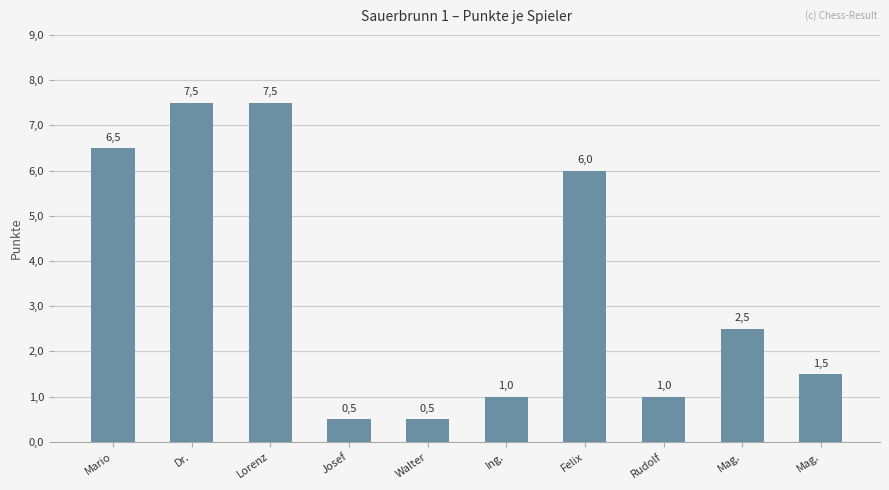

What is the change in value from Mario to Ing.?

-5.5